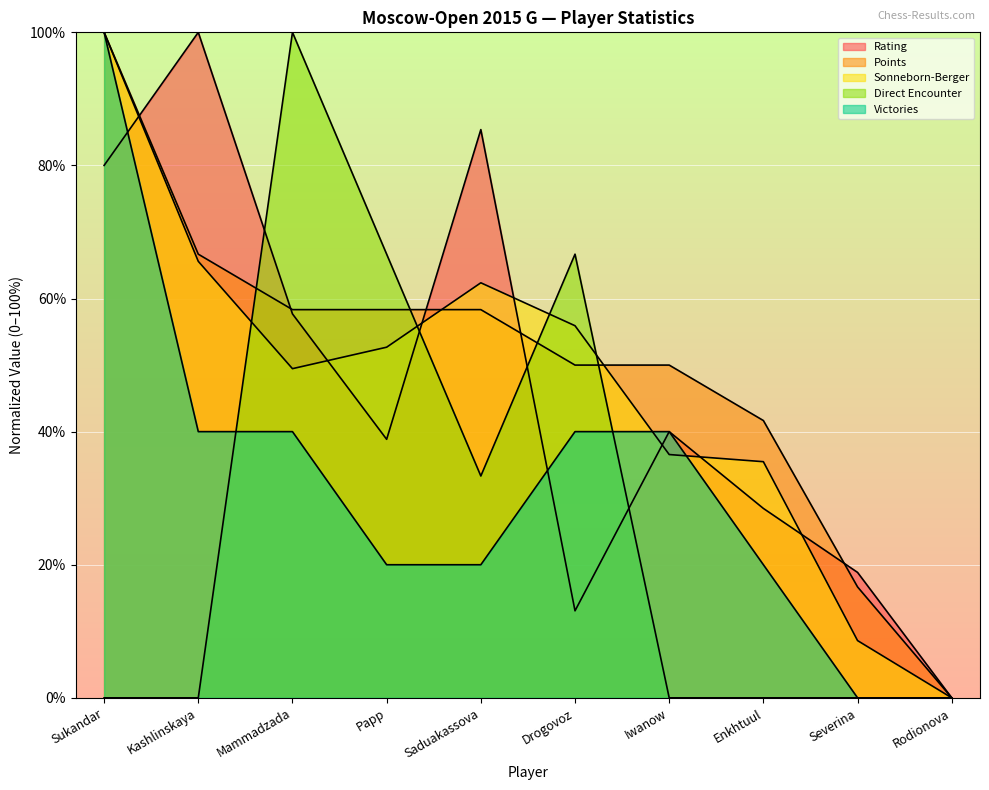

At which category does Rating reach its first local valley?

Papp